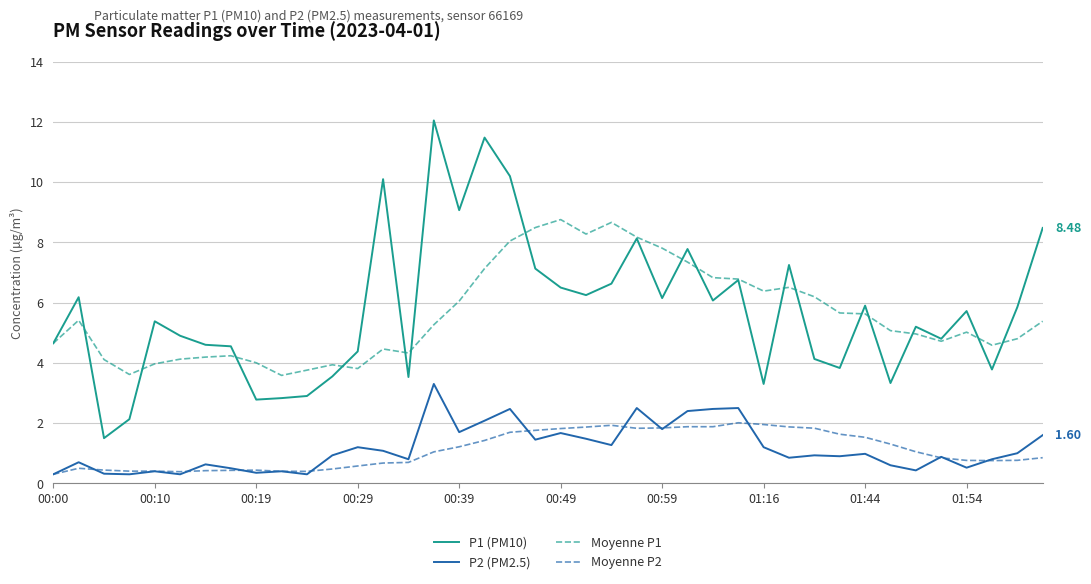

What is the difference between the maximum and minimum values in the Moyenne P1 series?

5.2